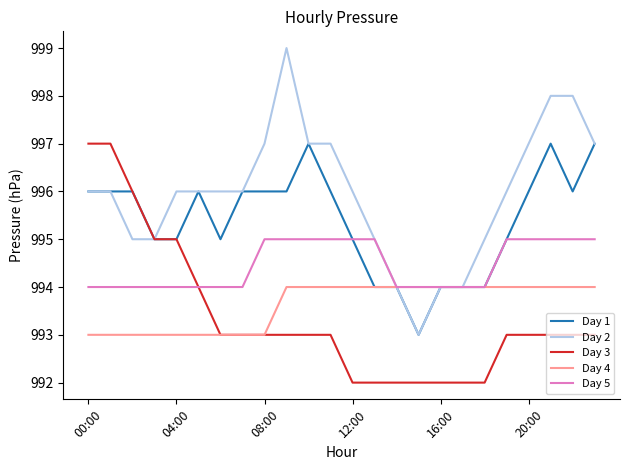

Which series has the largest total across all categories?

Day 2